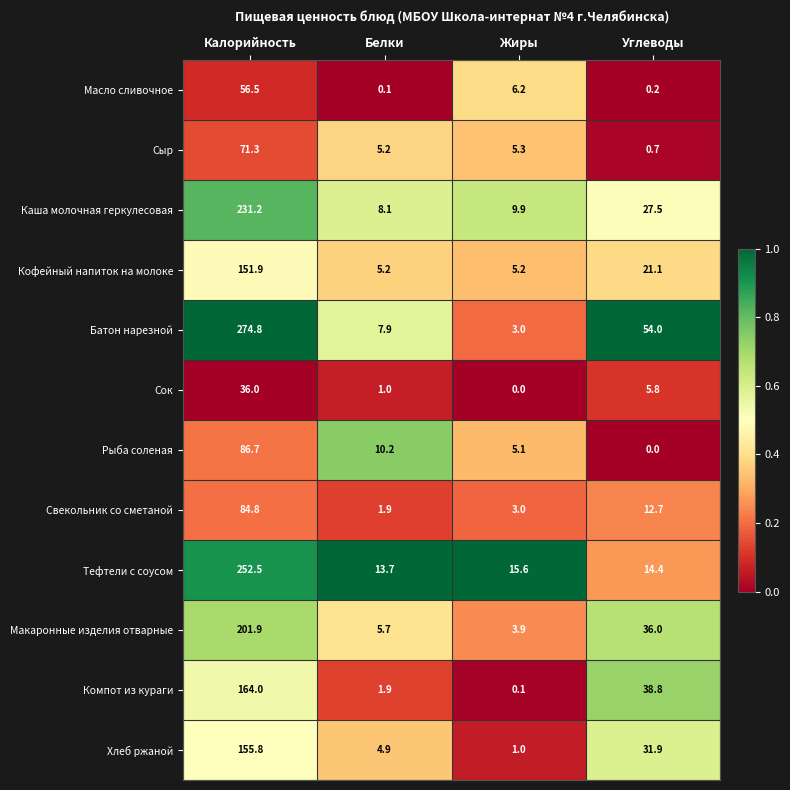

What is the average value of the Свекольник со сметаной series?

25.6